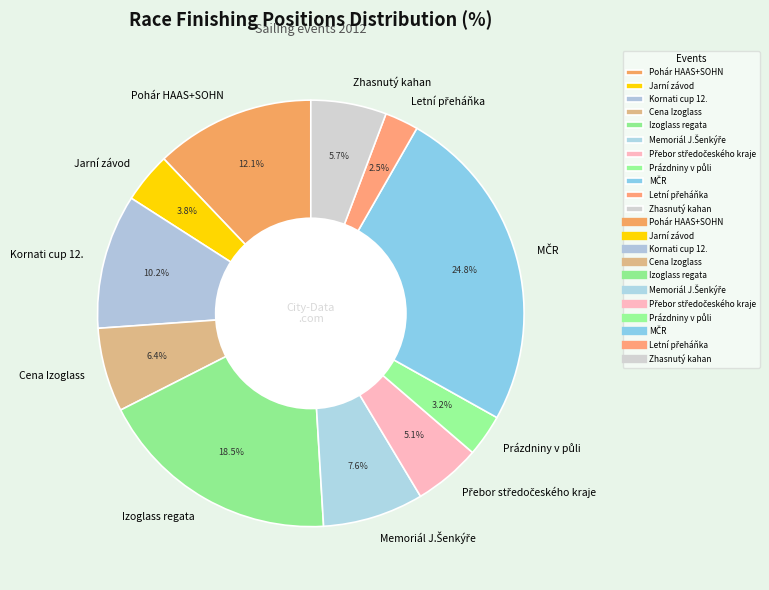

What portion of the pie excludes Kornati cup 12.?

89.8%